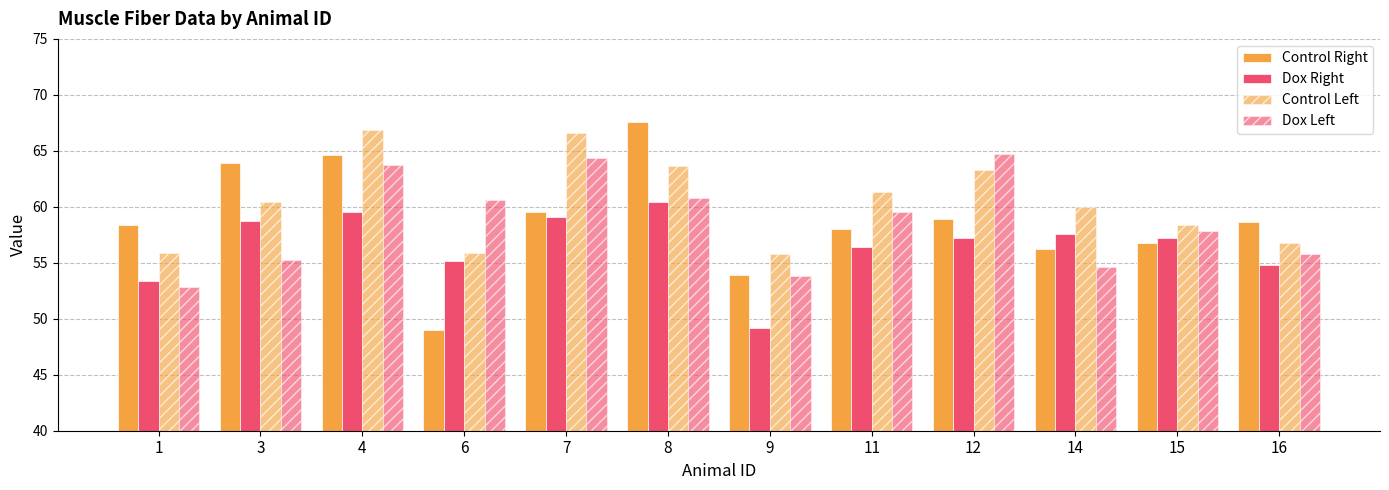

Does the chart contain stacked bars?

No